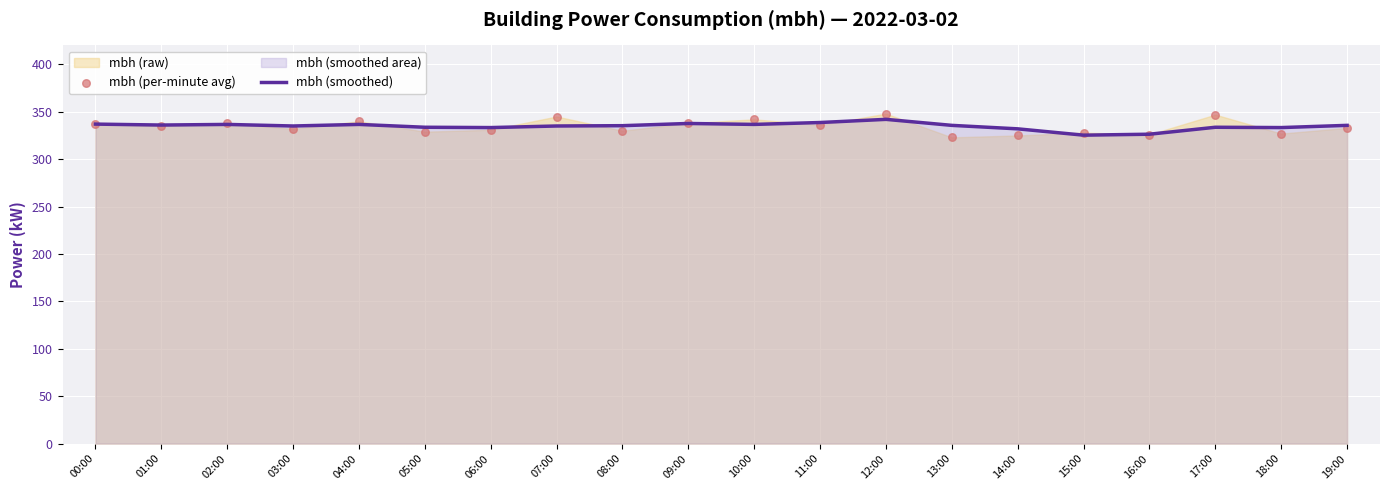

Which series contains the highest Y value?

mbh (per-minute avg)